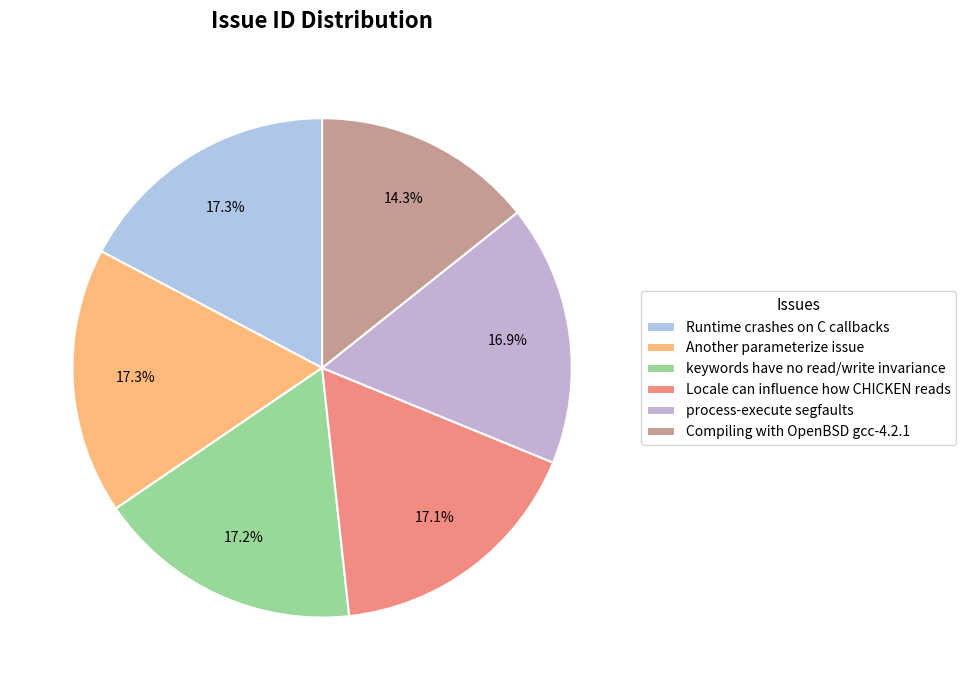

Is the sum of process-execute segfaults and Compiling with OpenBSD gcc-4.2.1 greater than half?

No